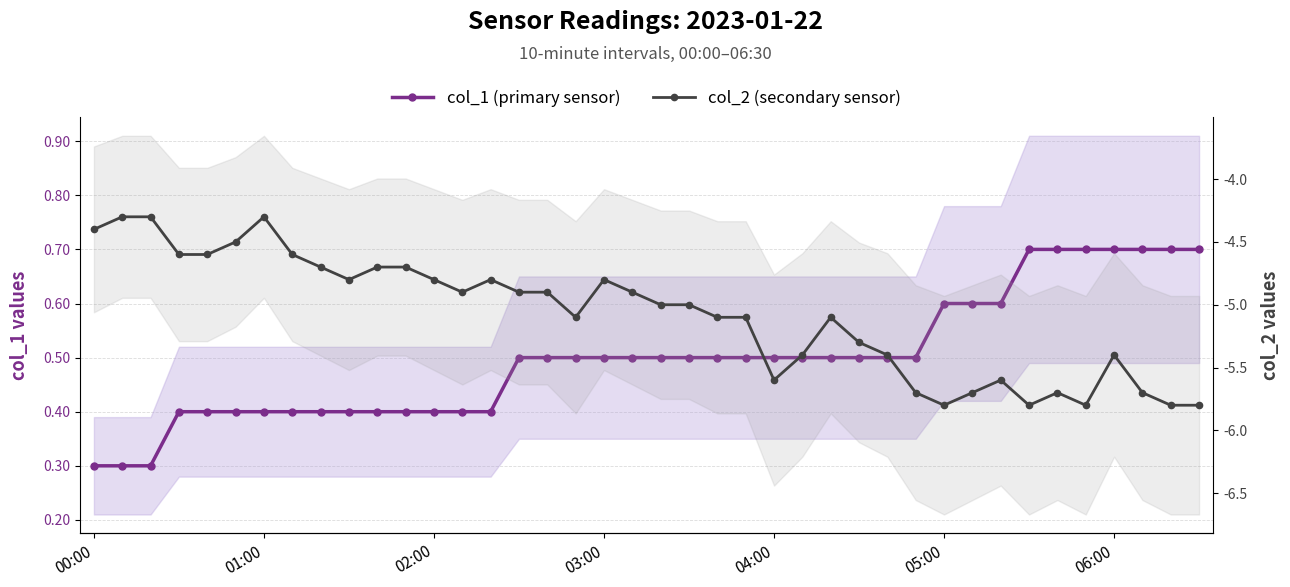

What is the value of the col_2 (secondary sensor) point at the 4th from the left?

-4.6